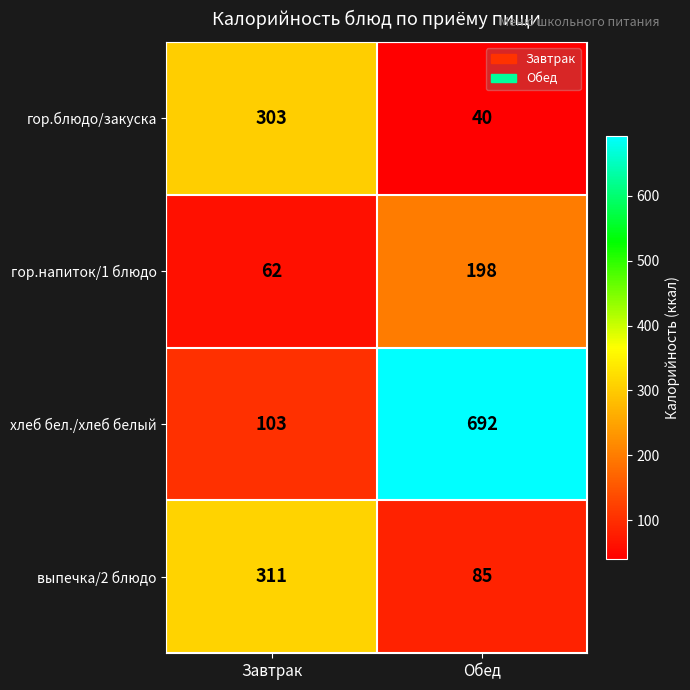

What is the total value across all series at Обед?

1015